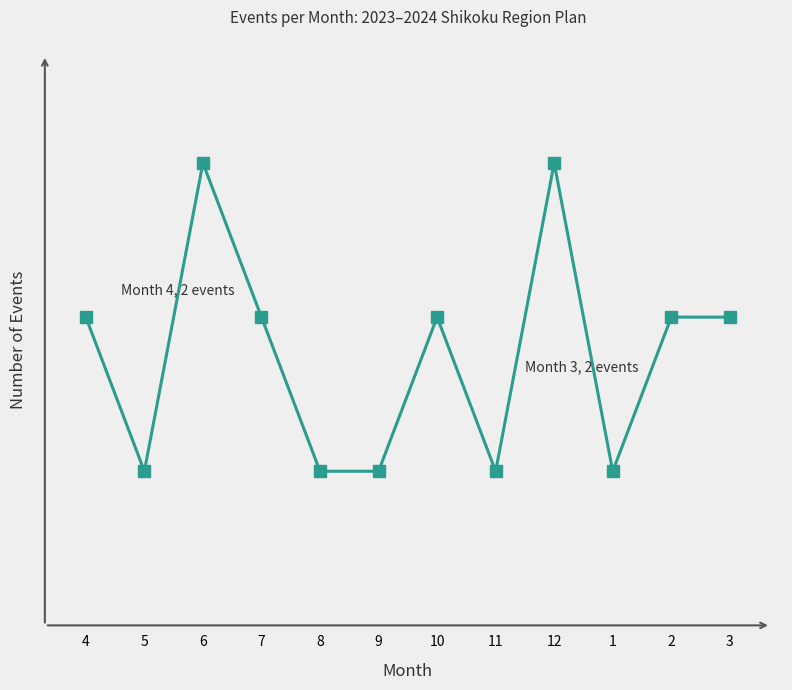

What is the label of the 5th point from the left?

8